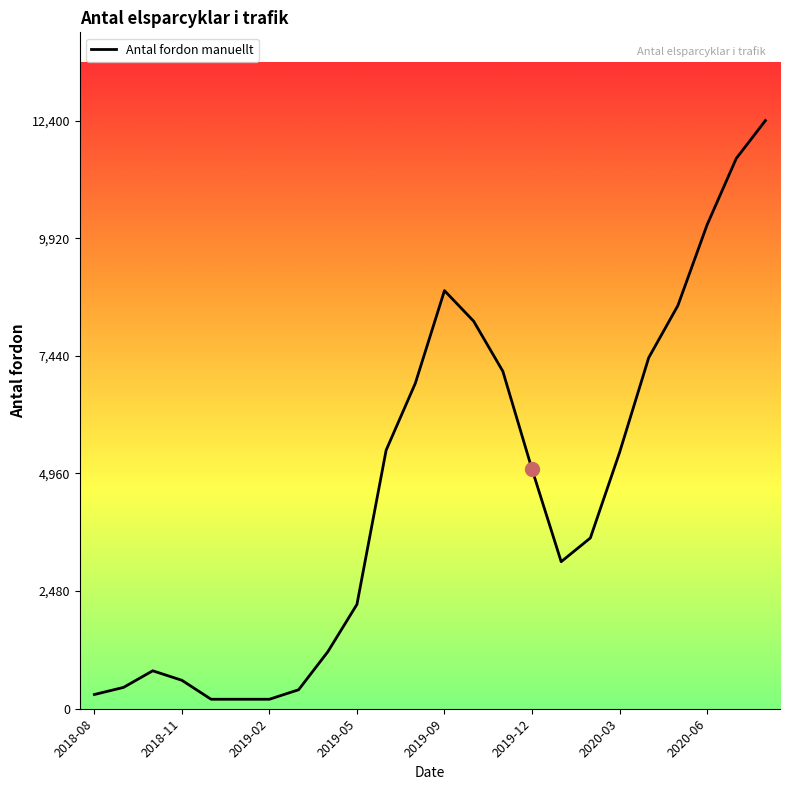

What is the average value?

4592